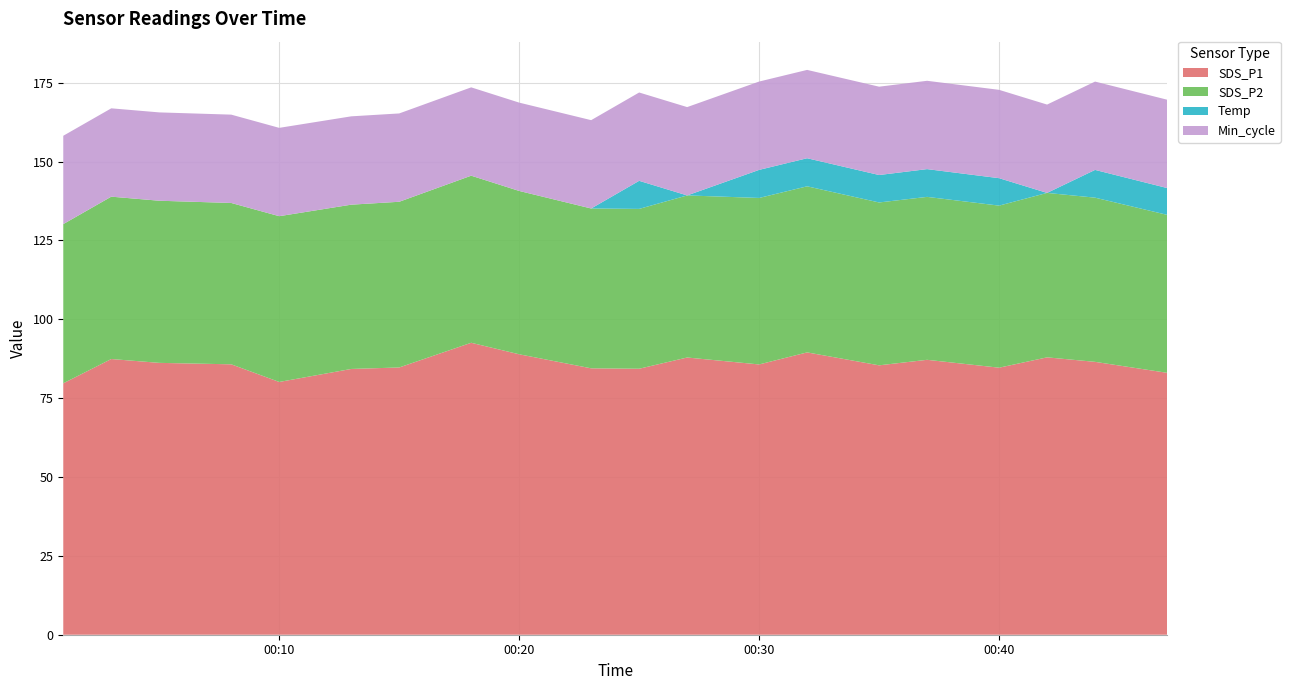

Reading left to right, what are all the values shown in this chart?

SDS_P1: 2022/03/23 00:01=79.7	2022/03/23 00:03=87.4	2022/03/23 00:05=86.2	2022/03/23 00:08=85.7	2022/03/23 00:10=80.1	2022/03/23 00:13=84.2	2022/03/23 00:15=84.7	2022/03/23 00:18=92.5	2022/03/23 00:20=88.9	2022/03/23 00:23=84.5	2022/03/23 00:25=84.3	2022/03/23 00:27=87.9	2022/03/23 00:30=85.7	2022/03/23 00:32=89.5	2022/03/23 00:35=85.4	2022/03/23 00:37=87.2	2022/03/23 00:40=84.7	2022/03/23 00:42=87.9	2022/03/23 00:44=86.5	2022/03/23 00:47=83.0
SDS_P2: 2022/03/23 00:01=50.5	2022/03/23 00:03=51.5	2022/03/23 00:05=51.4	2022/03/23 00:08=51.1	2022/03/23 00:10=52.5	2022/03/23 00:13=52.1	2022/03/23 00:15=52.5	2022/03/23 00:18=53.0	2022/03/23 00:20=51.8	2022/03/23 00:23=50.7	2022/03/23 00:25=50.7	2022/03/23 00:27=51.4	2022/03/23 00:30=52.8	2022/03/23 00:32=52.6	2022/03/23 00:35=51.6	2022/03/23 00:37=51.6	2022/03/23 00:40=51.4	2022/03/23 00:42=52.1	2022/03/23 00:44=52.0	2022/03/23 00:47=50.1
Temp: 2022/03/23 00:01=0.0	2022/03/23 00:03=0.0	2022/03/23 00:05=0.0	2022/03/23 00:08=0.0	2022/03/23 00:10=0.0	2022/03/23 00:13=0.0	2022/03/23 00:15=0.0	2022/03/23 00:18=0.0	2022/03/23 00:20=0.0	2022/03/23 00:23=0.0	2022/03/23 00:25=8.9	2022/03/23 00:27=0.0	2022/03/23 00:30=8.9	2022/03/23 00:32=8.9	2022/03/23 00:35=8.7	2022/03/23 00:37=8.8	2022/03/23 00:40=8.7	2022/03/23 00:42=0.0	2022/03/23 00:44=8.8	2022/03/23 00:47=8.5
Min_cycle: 2022/03/23 00:01=28.0	2022/03/23 00:03=28.0	2022/03/23 00:05=28.0	2022/03/23 00:08=28.0	2022/03/23 00:10=28.0	2022/03/23 00:13=28.0	2022/03/23 00:15=28.0	2022/03/23 00:18=28.0	2022/03/23 00:20=28.0	2022/03/23 00:23=28.0	2022/03/23 00:25=28.0	2022/03/23 00:27=28.0	2022/03/23 00:30=28.0	2022/03/23 00:32=28.0	2022/03/23 00:35=28.0	2022/03/23 00:37=28.0	2022/03/23 00:40=28.0	2022/03/23 00:42=28.0	2022/03/23 00:44=28.0	2022/03/23 00:47=28.0